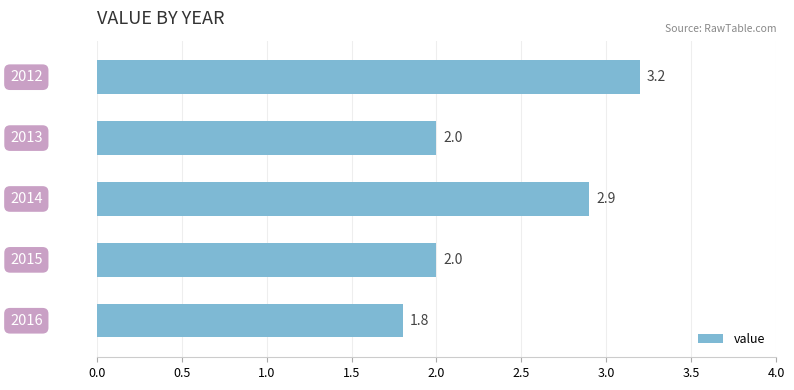

Reading bottom to top, list all the values displayed in this chart.

1.8	2.0	2.9	2.0	3.2